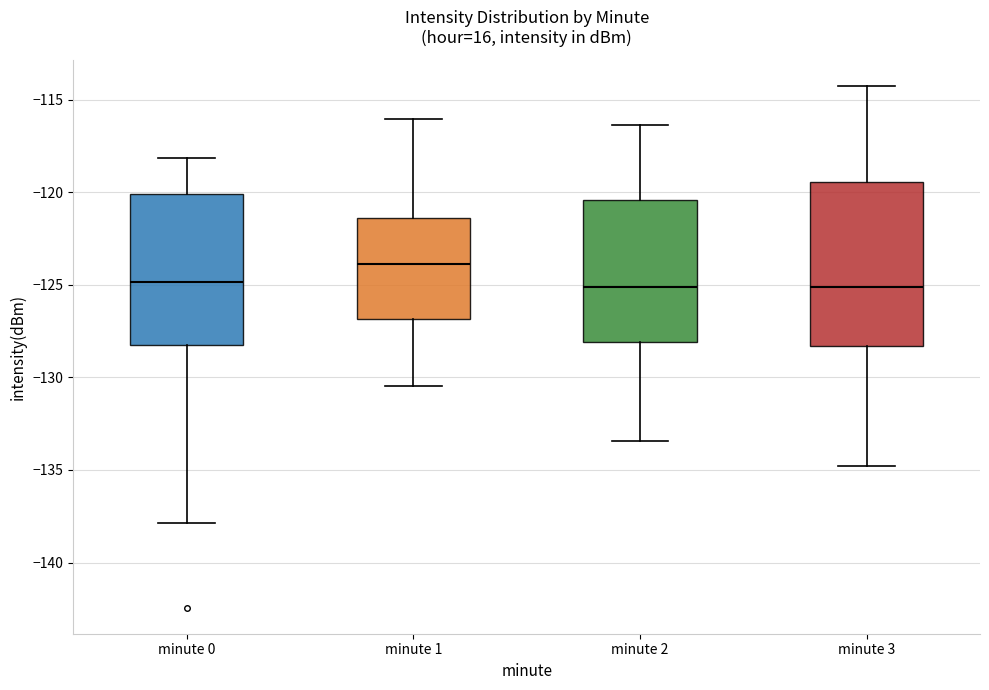

Where is the upper edge of the box for minute 3 on the y-axis? The values are not printed on the chart, so give them approximately, as read against the axis.

-119.5